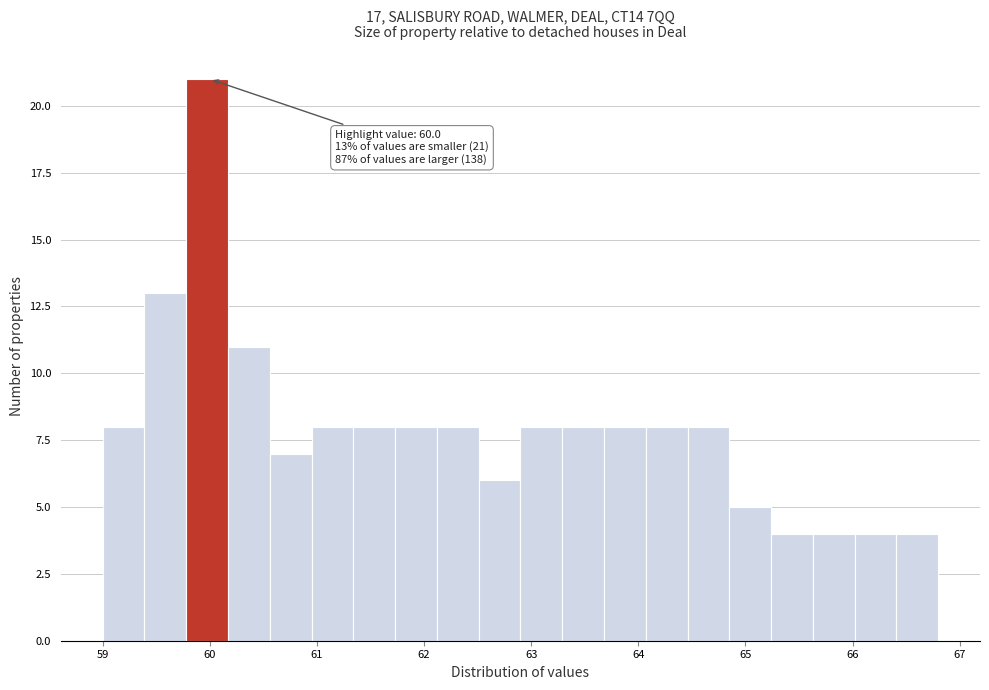

Around what value on the x-axis is the tallest bar? Give the approximate position of its centre, as read against the axis.

60.0